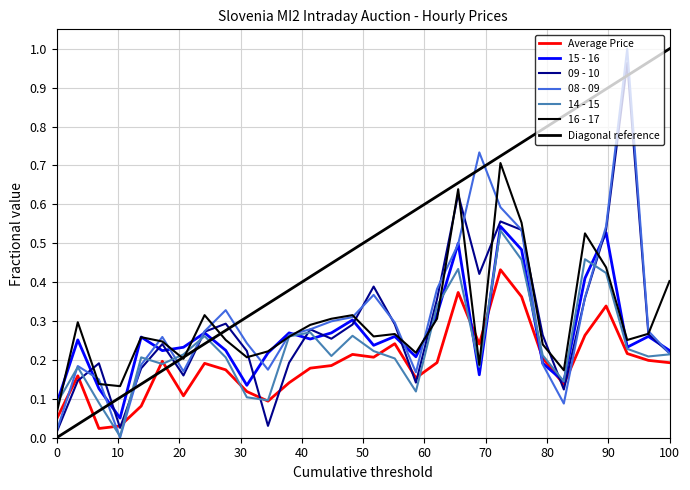

At how many categories does at least one series exceed 0?

30